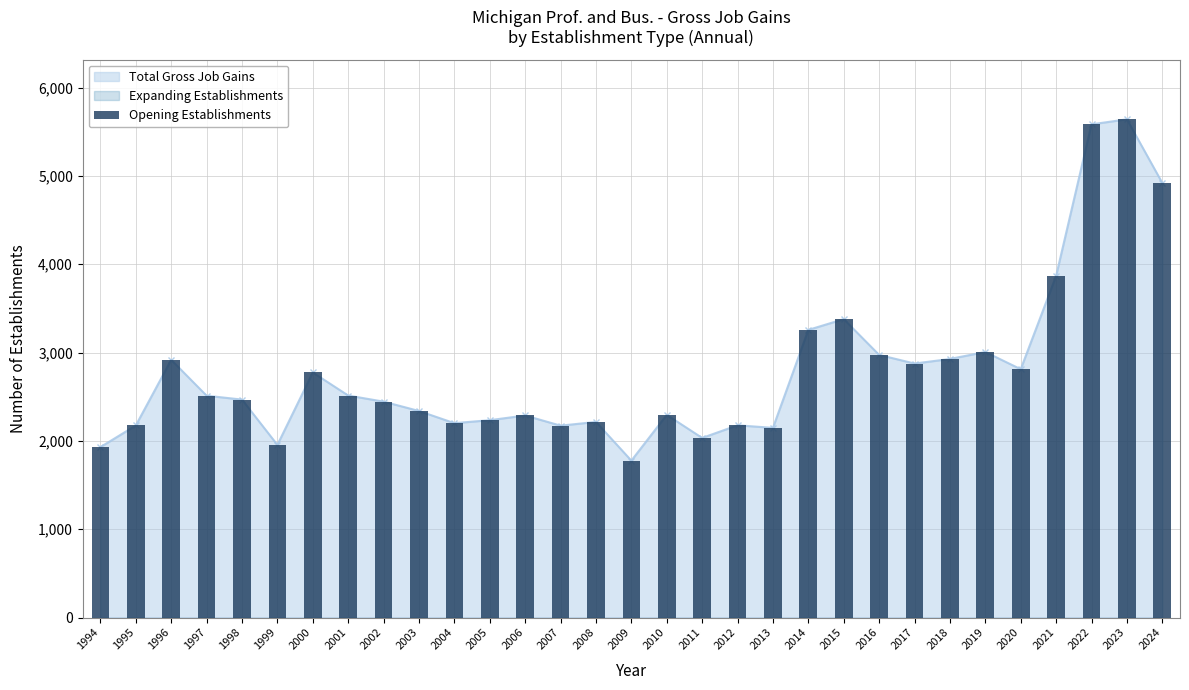

How many data points does each series have?

31